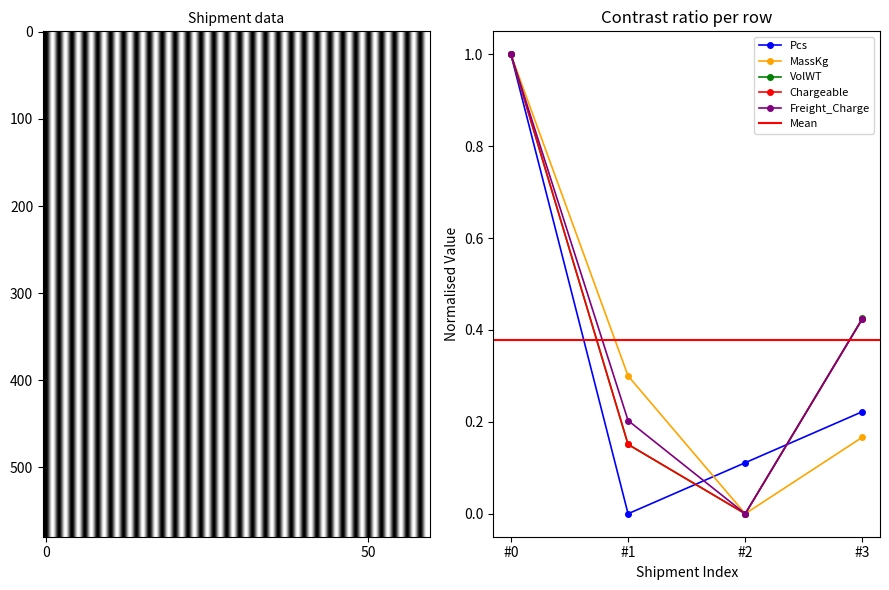

What is the highest value of the MassKg series?

1.0